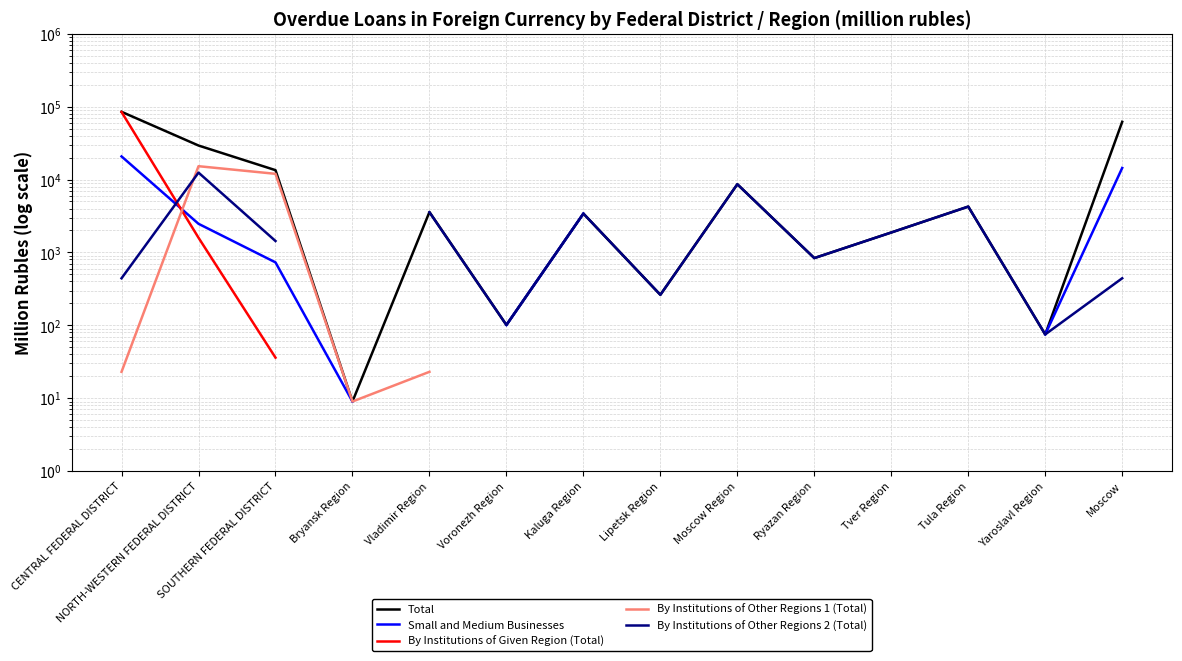

What are all the series names shown in the legend?

Total, Small and Medium Businesses, By Institutions of Given Region (Total), By Institutions of Other Regions 1 (Total), By Institutions of Other Regions 2 (Total)